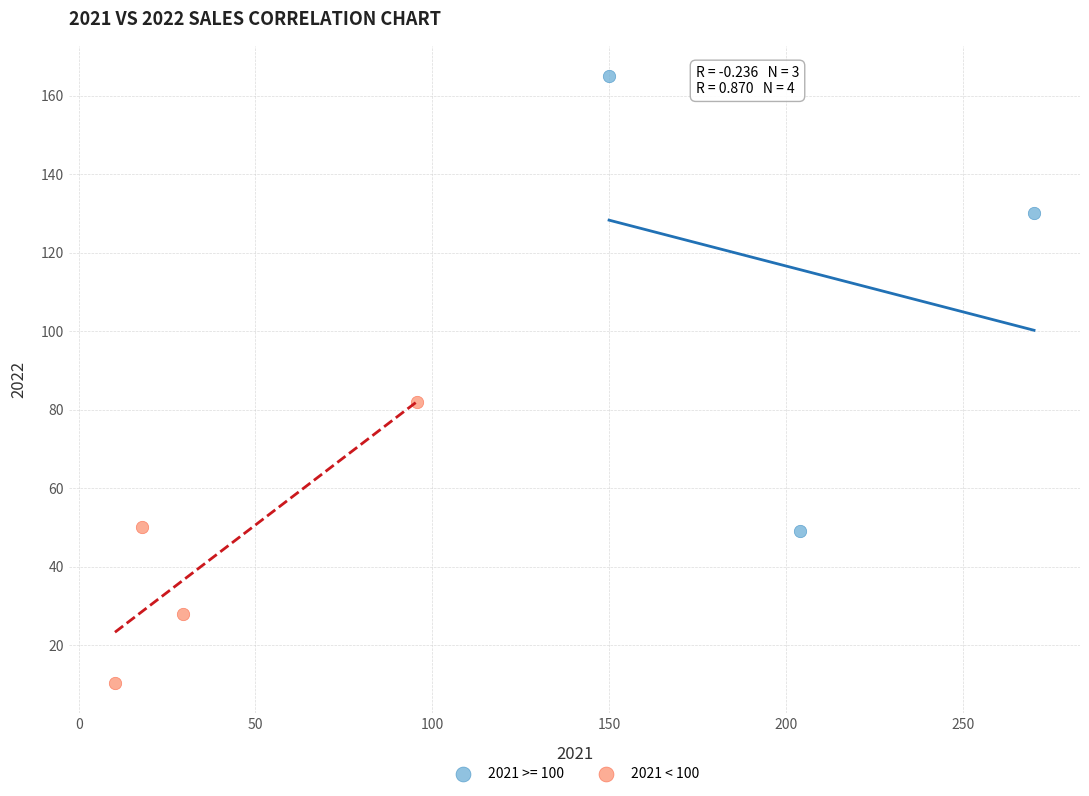

Which series reaches the maximum Y coordinate?

2021 >= 100